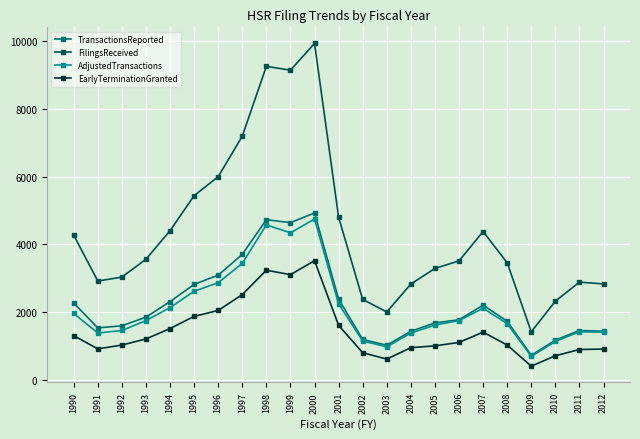

What is the value of the FilingsReceived point at the 23rd from the left?

2829